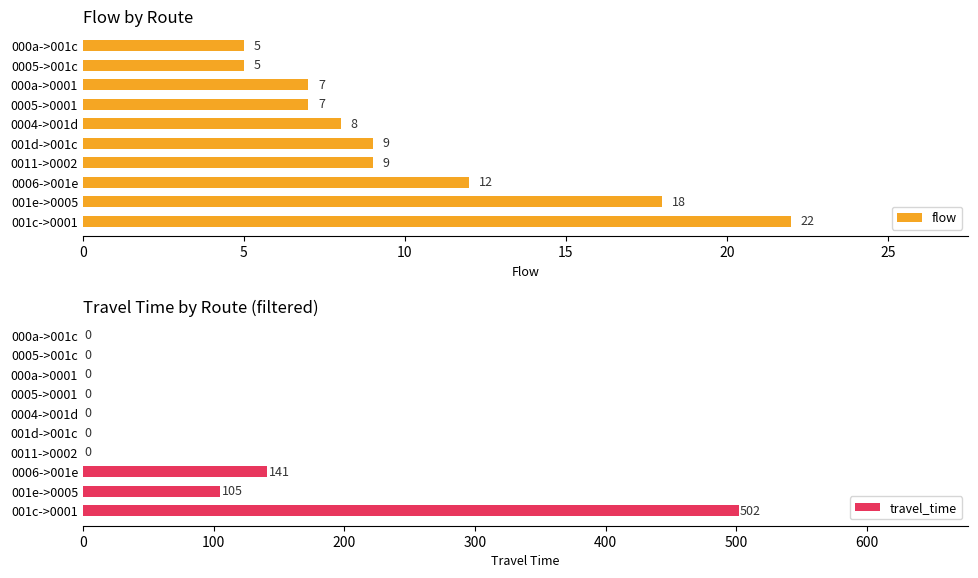

Which category has the highest value in the flow series?

001c->0001